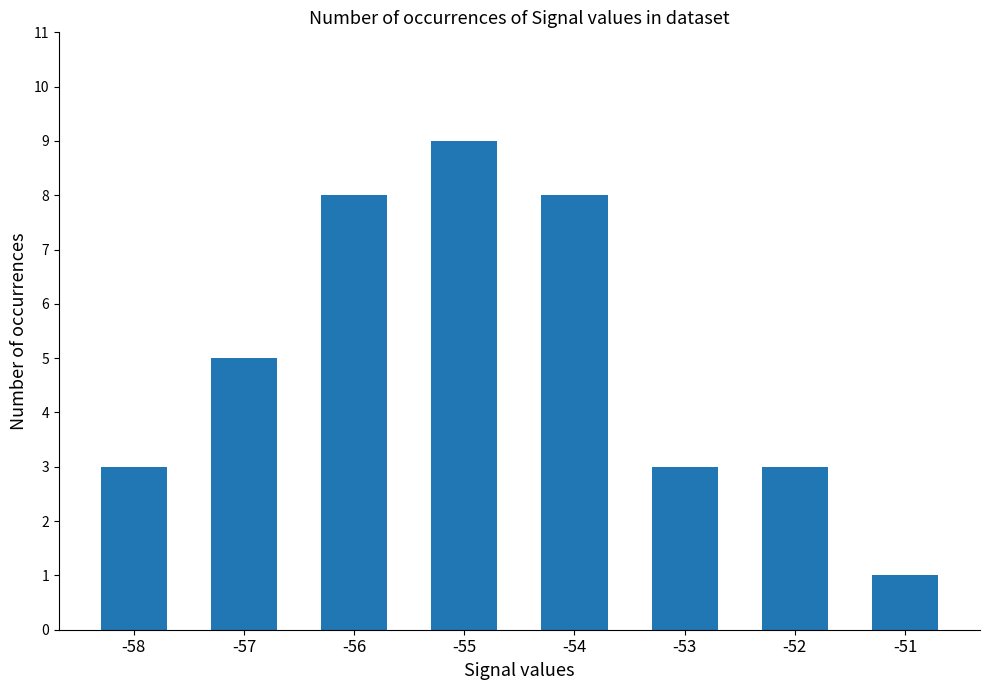

What is the change in value from -54 to -53?

-5